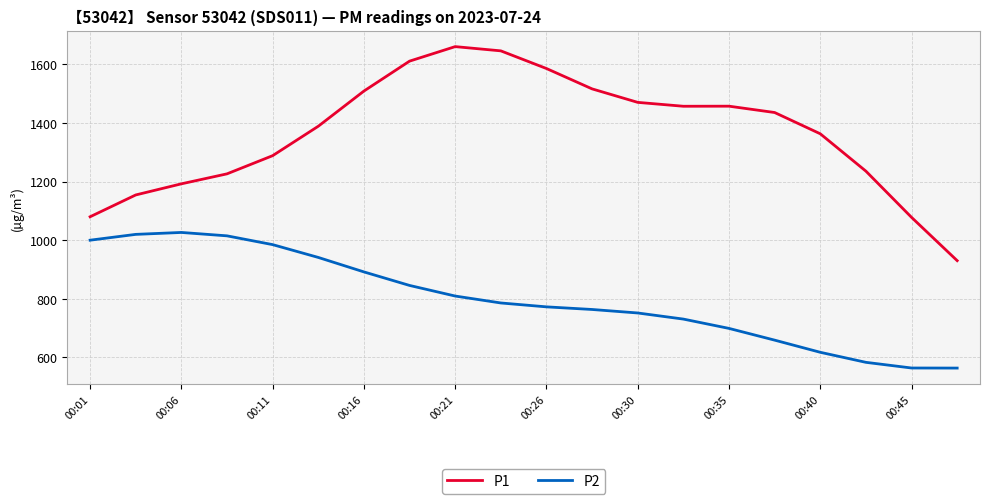

Is this an area chart (filled region under the line)?

No